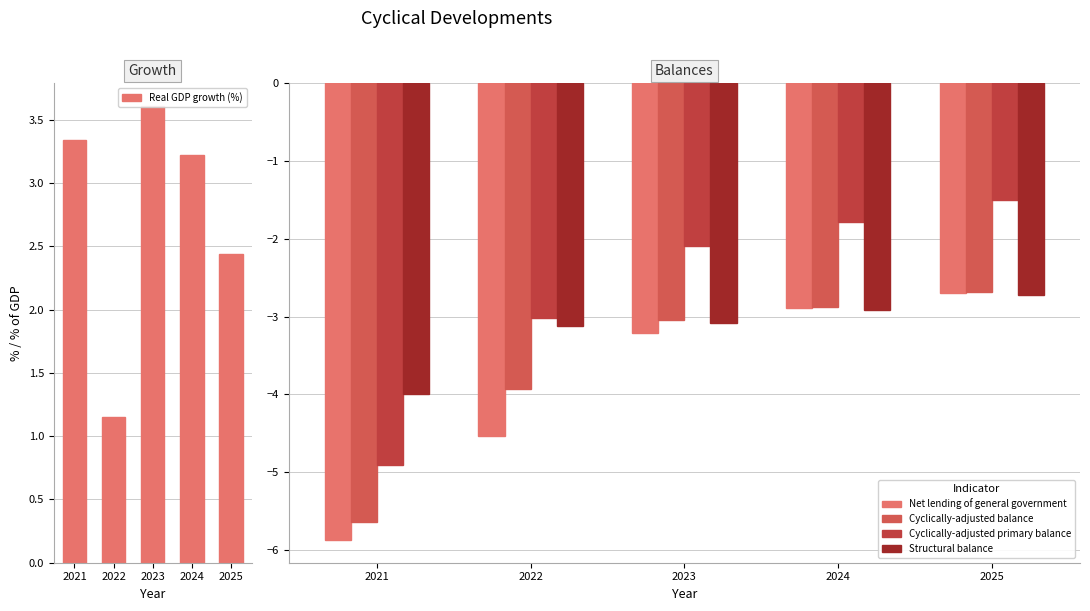

Reading left to right, list all the values displayed in this chart.

Real GDP growth (%): 2021=3.3	2022=1.2	2023=3.6	2024=3.2	2025=2.4
Net lending of general government: 2021=-5.9	2022=-4.5	2023=-3.2	2024=-2.9	2025=-2.7
Cyclically-adjusted balance: 2021=-5.6	2022=-3.9	2023=-3.0	2024=-2.9	2025=-2.7
Cyclically-adjusted primary balance: 2021=-4.9	2022=-3.0	2023=-2.1	2024=-1.8	2025=-1.5
Structural balance: 2021=-4.0	2022=-3.1	2023=-3.1	2024=-2.9	2025=-2.7